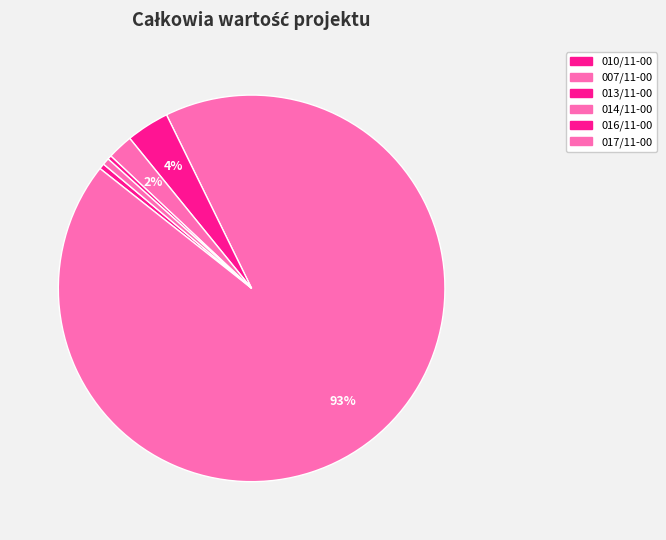

Is there any slice that represents more than half of the pie?

Yes